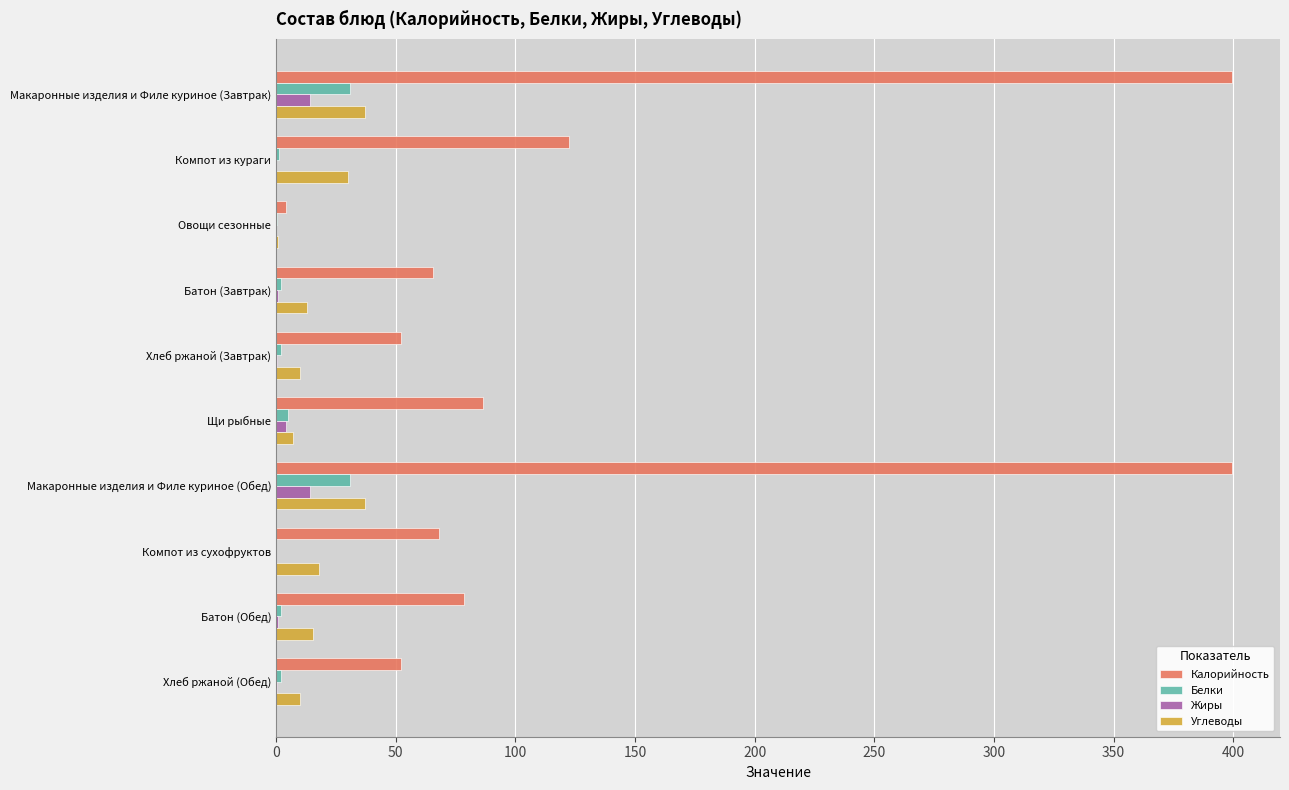

Is the value of Углеводы at Хлеб ржаной (Обед) greater than the value of Калорийность at Батон (Обед)?

No